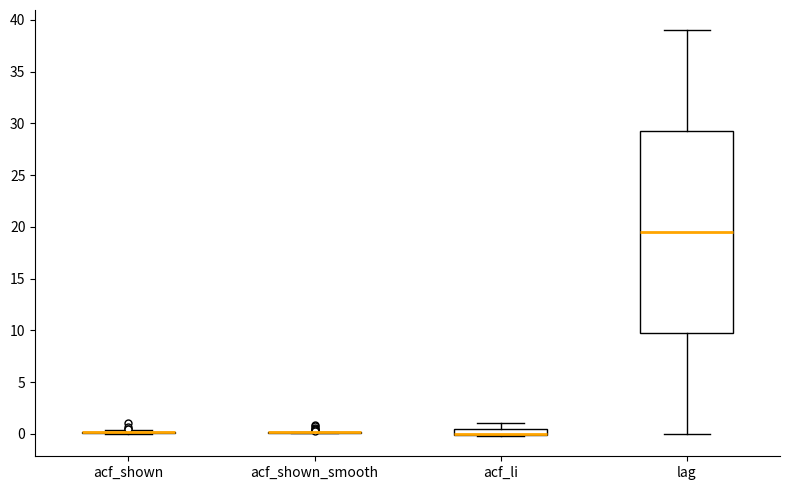

Where is the lower edge of the box for acf_li on the y-axis? The values are not printed on the chart, so give them approximately, as read against the axis.

0.0